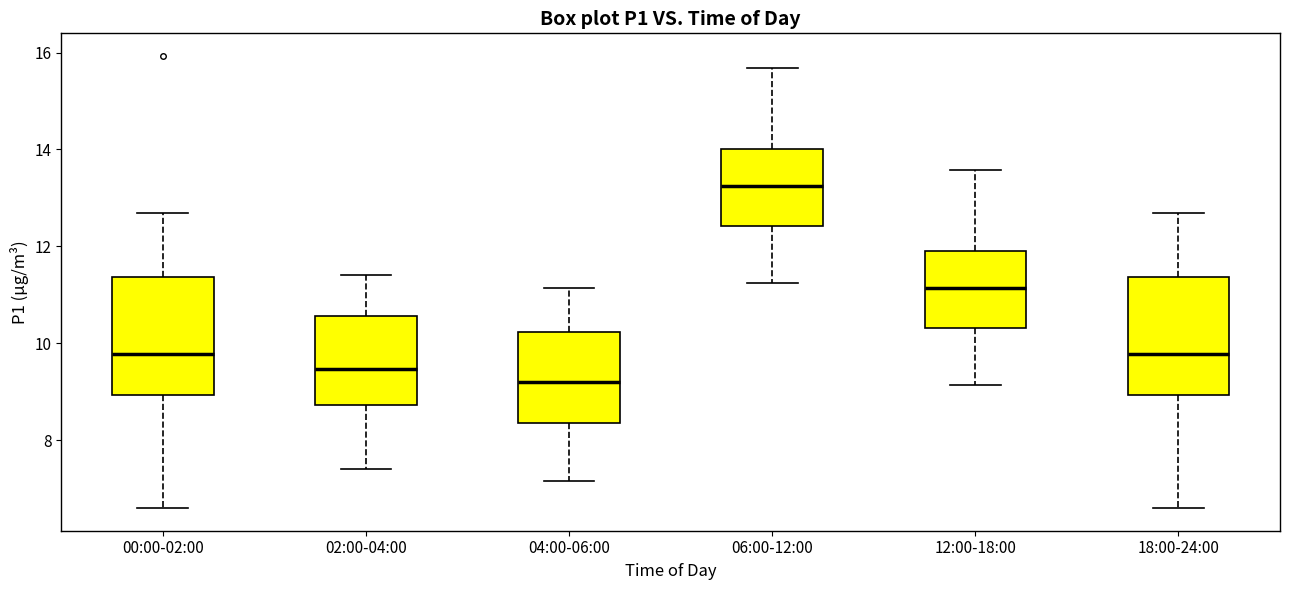

Which box has the highest median line?

06:00-12:00